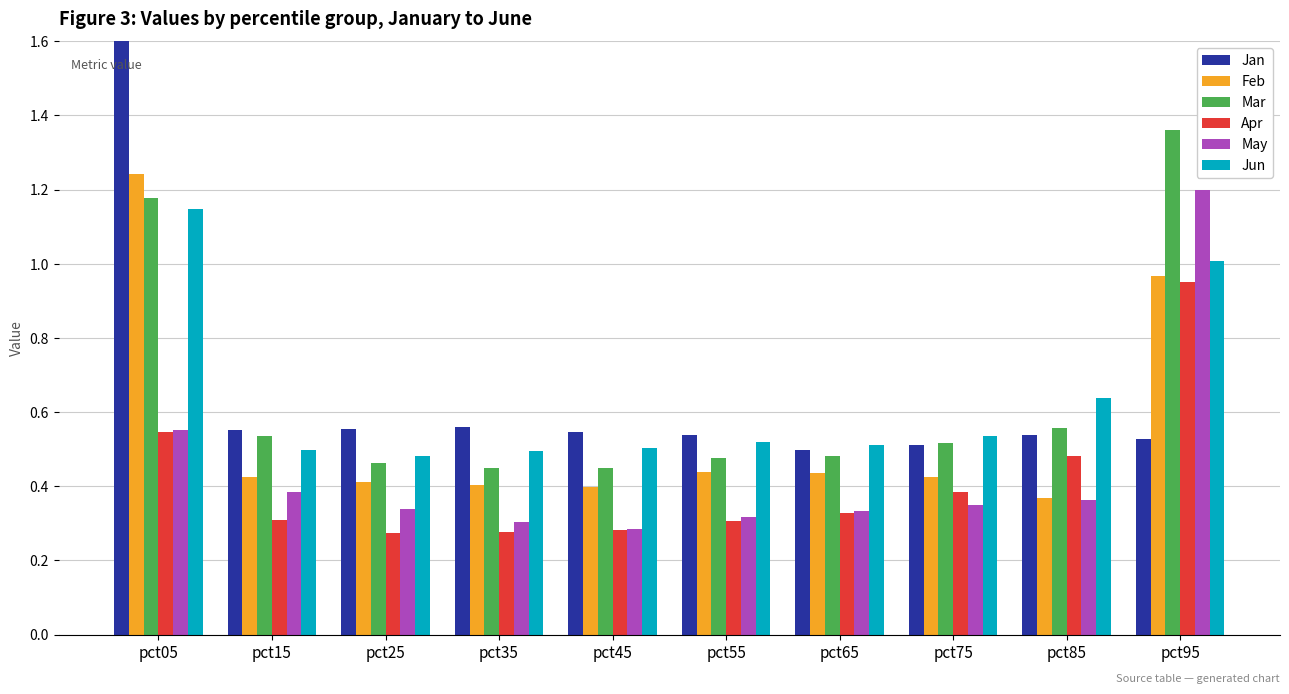

Count the number of data series in this chart.

6